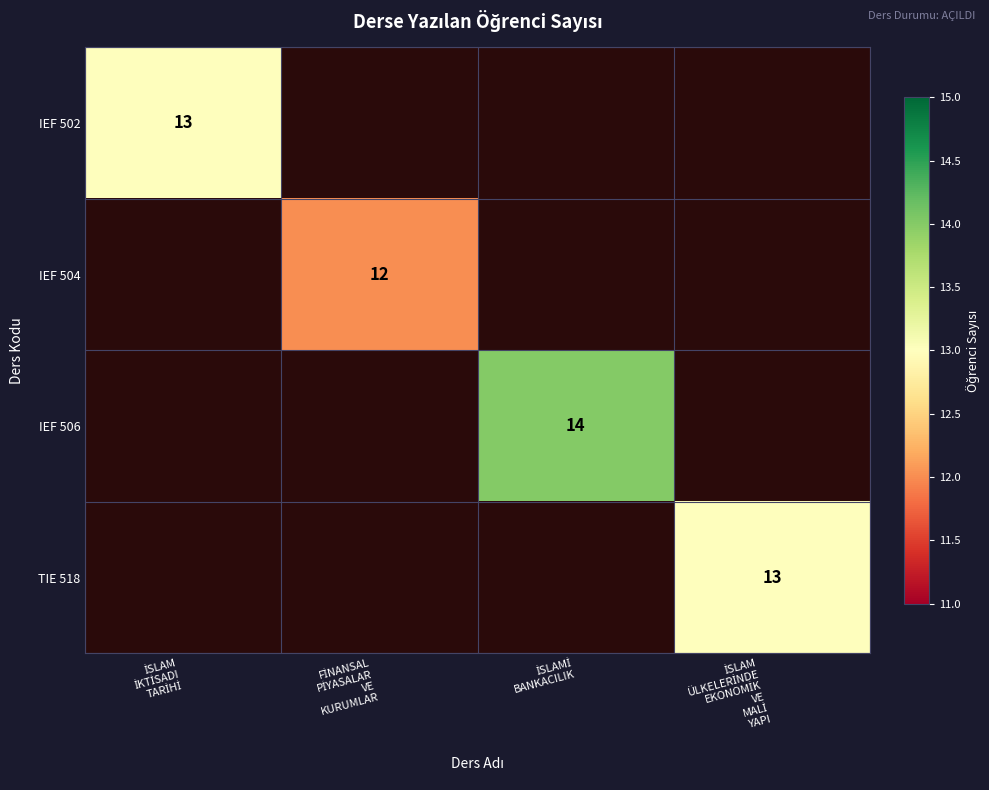

Rank the series at İSLAMİ BANKACILIK from lowest to highest value.

IEF 502, IEF 504, IEF 506, TIE 518